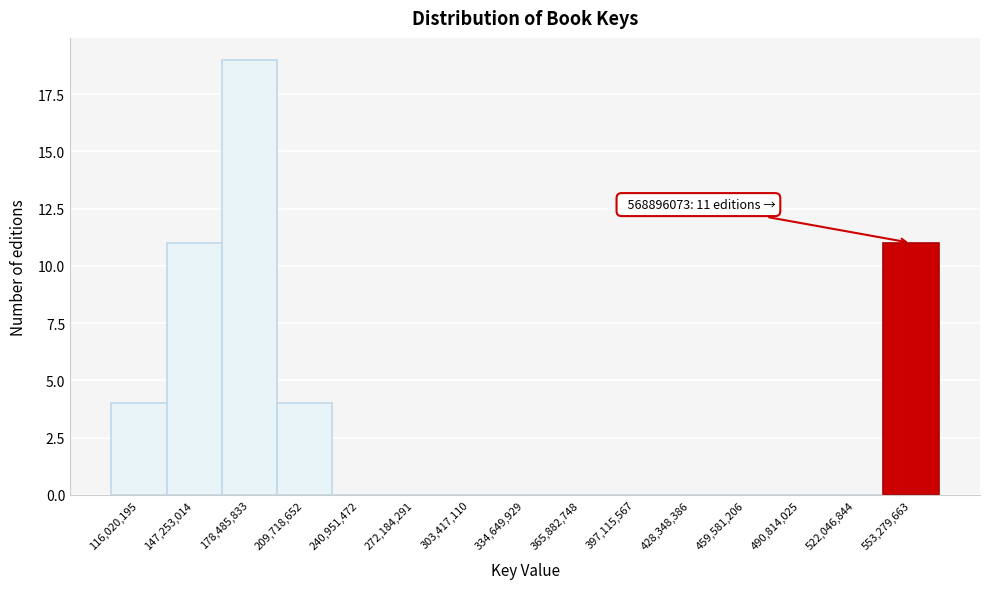

Which range on the x-axis has the tallest bar?

165000000 to 195000000